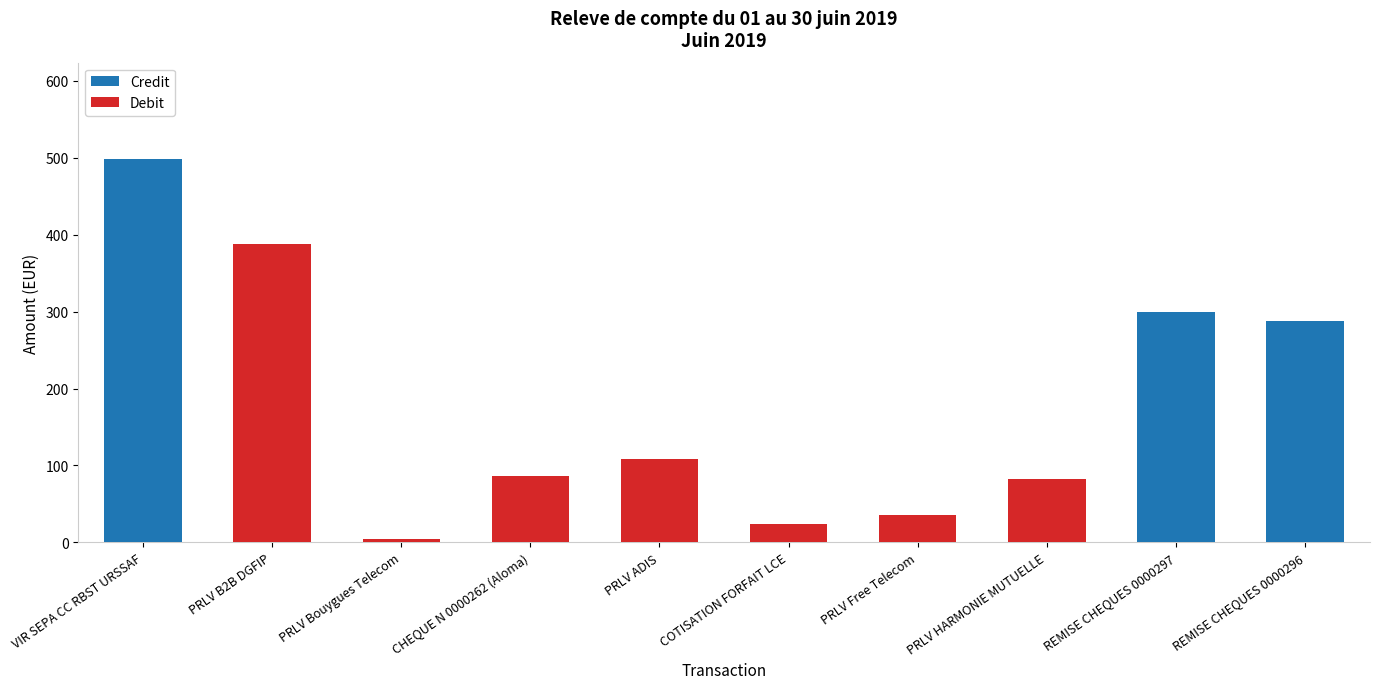

List the series in order of their overall mean, highest first.

Credit, Debit